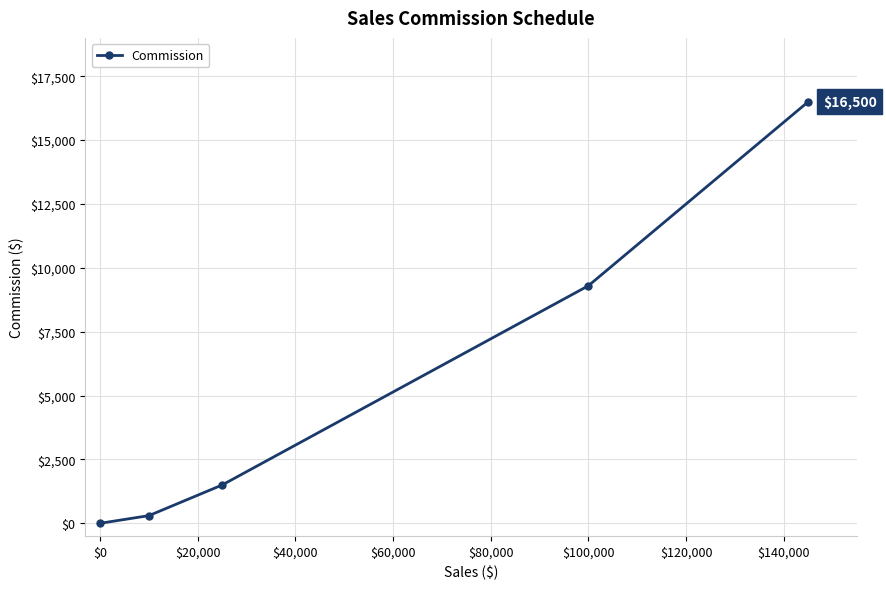

What is the average value?

5520